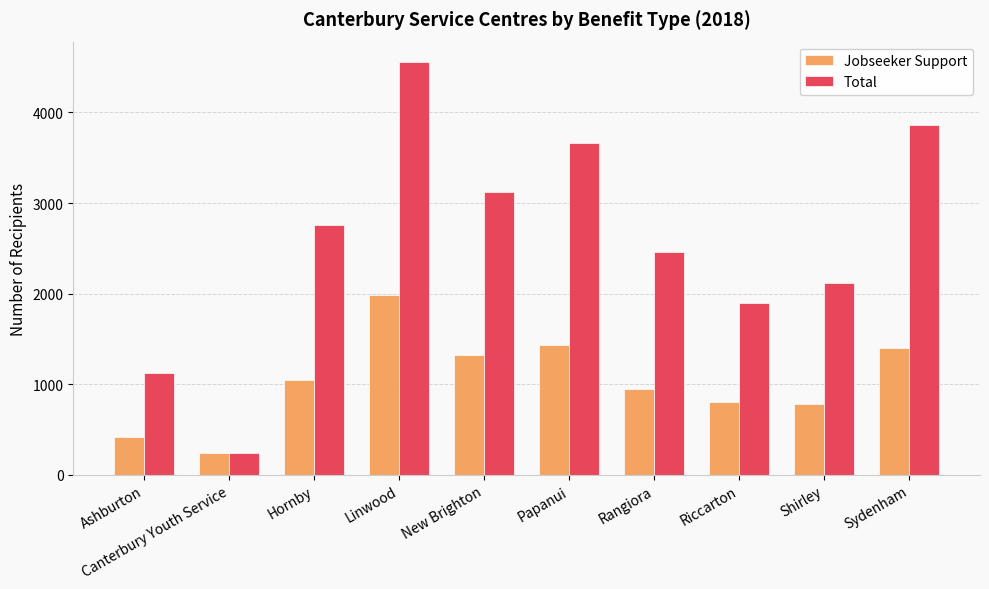

What are all the series names shown in the legend?

Jobseeker Support, Total